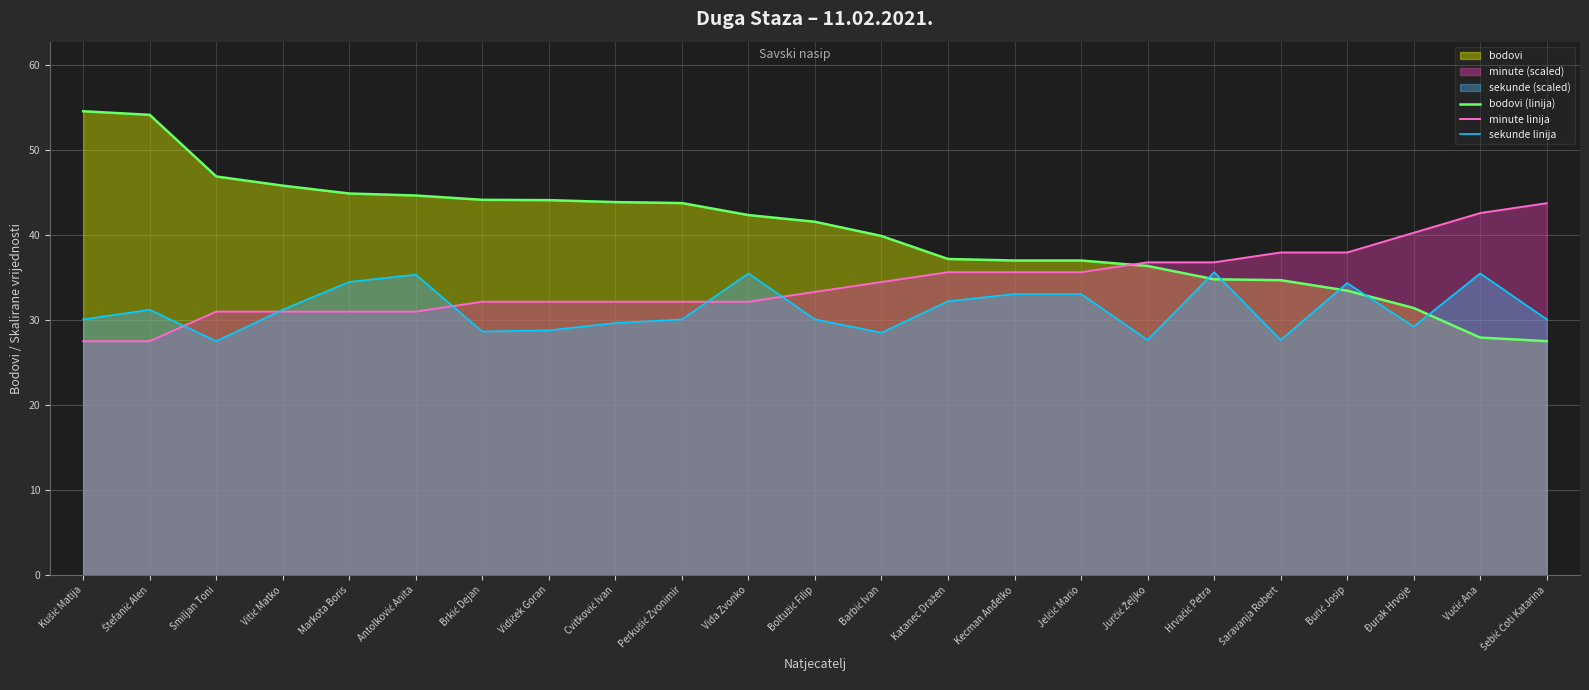

What position from the left is Đurak Hrvoje?

21